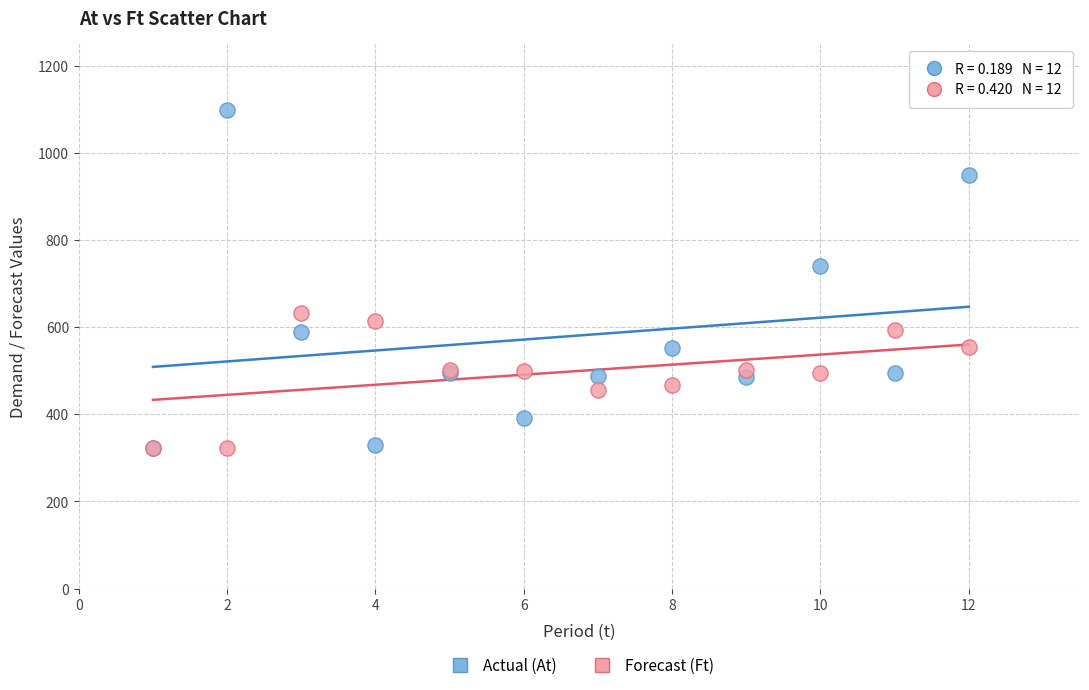

Which series contains the highest Y value?

Actual (At)